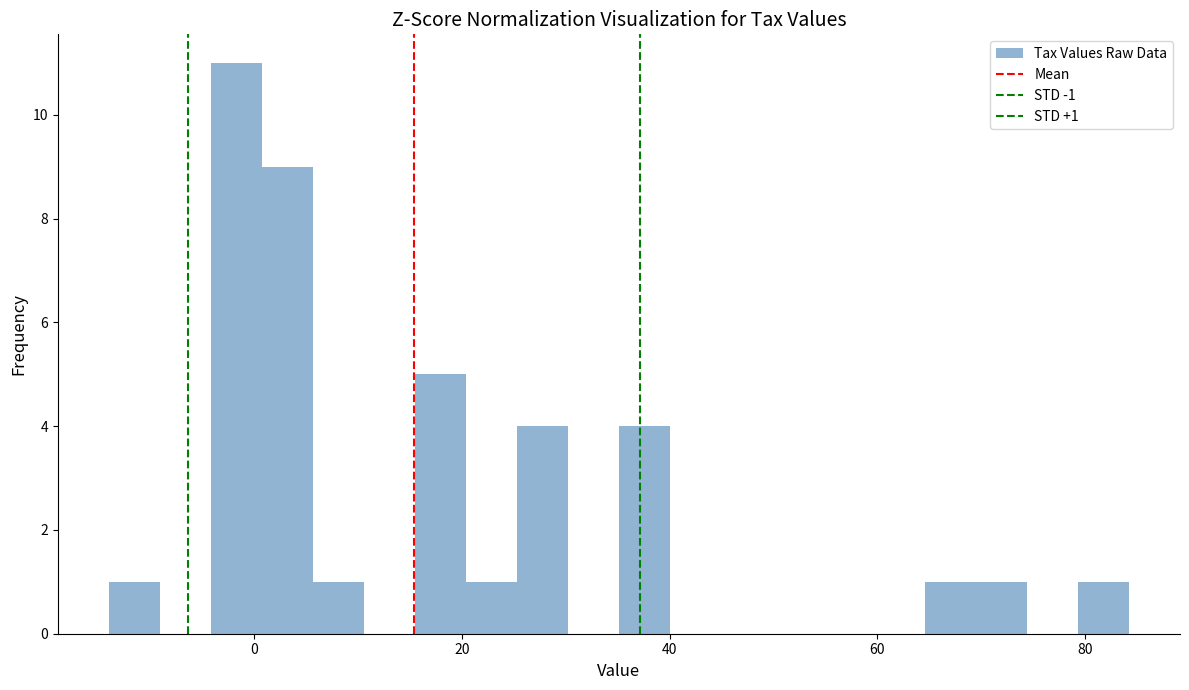

Around what value on the x-axis is the tallest bar? Give the approximate position of its centre, as read against the axis.

-2